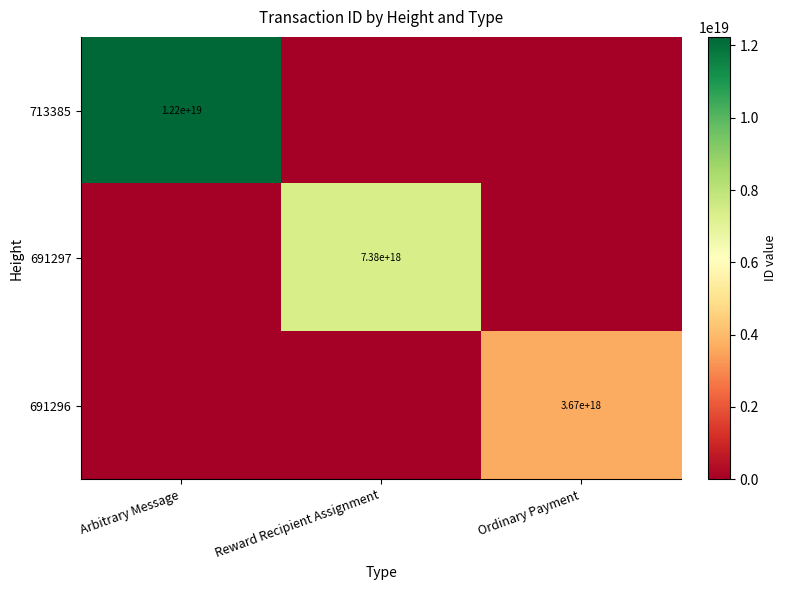

True or false: 691297 has a value of 7380000000000000000 at Reward Recipient Assignment.

True